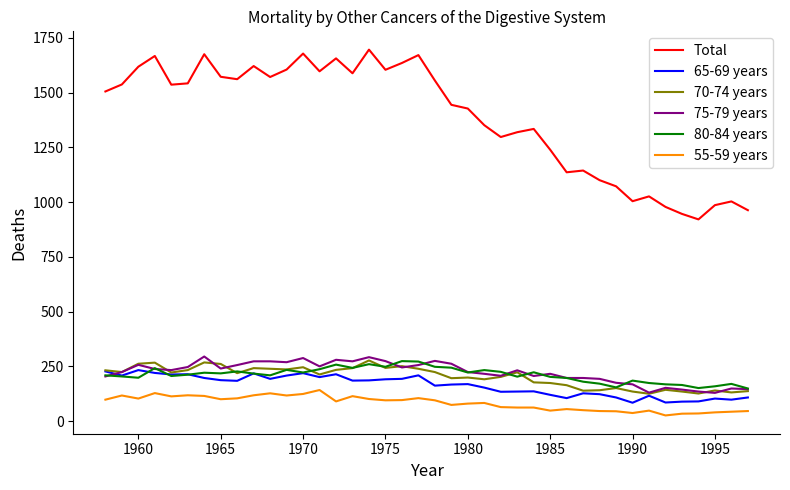

True or false: Total and 55-59 years intersect in this chart.

False